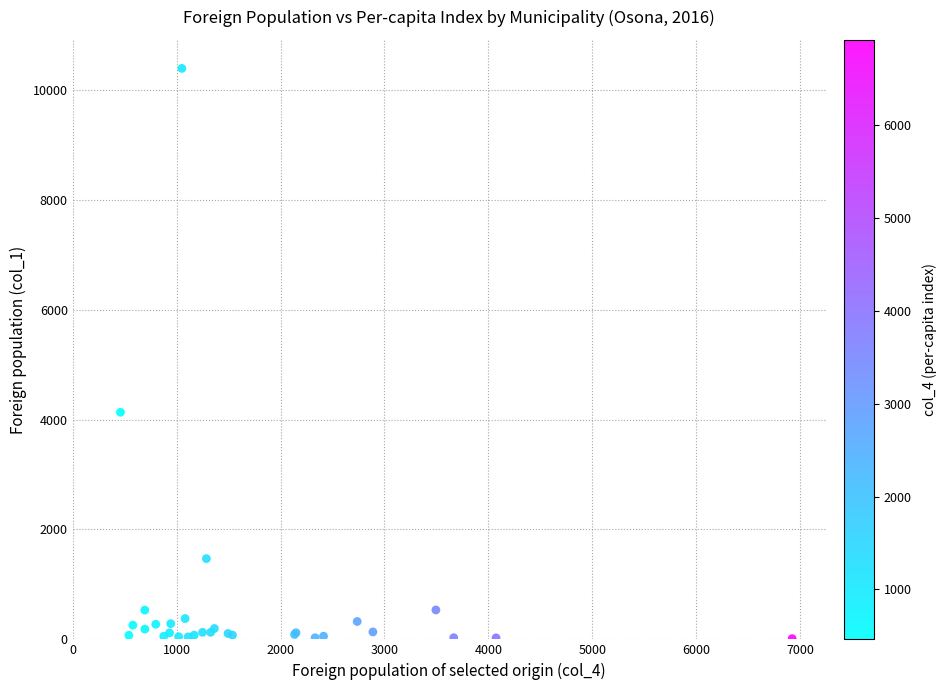

What Y value in the scatter plot is closest to 5201?

4132